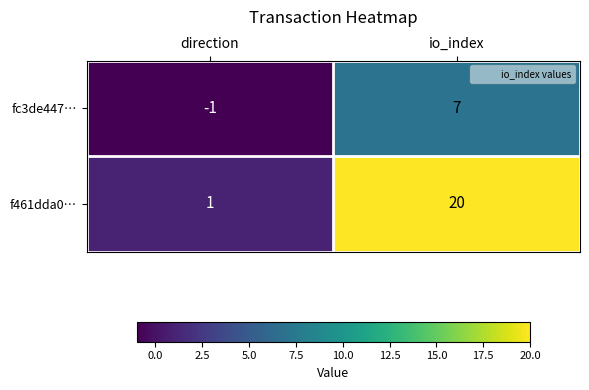

Rank the series at direction from lowest to highest value.

fc3de447…, f461dda0…